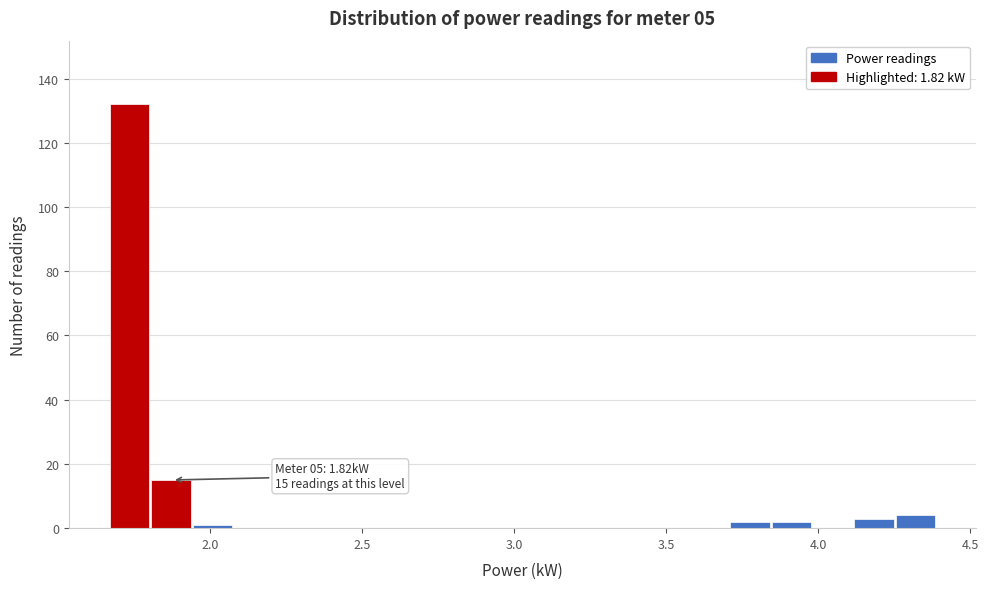

Around what value on the x-axis is the tallest bar? Give the approximate position of its centre, as read against the axis.

1.75